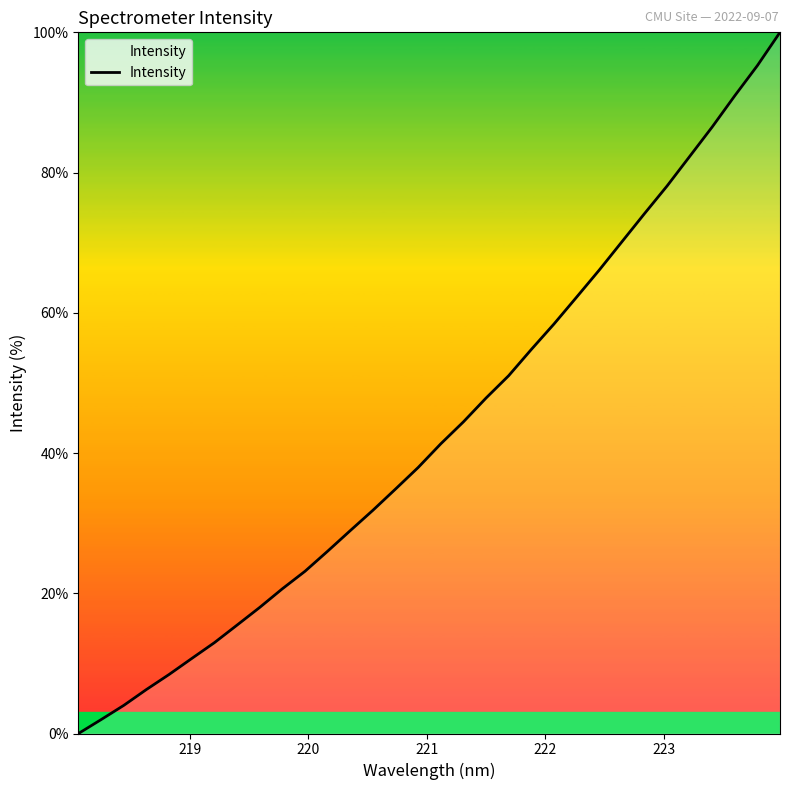

What is the greatest value displayed?

100.0